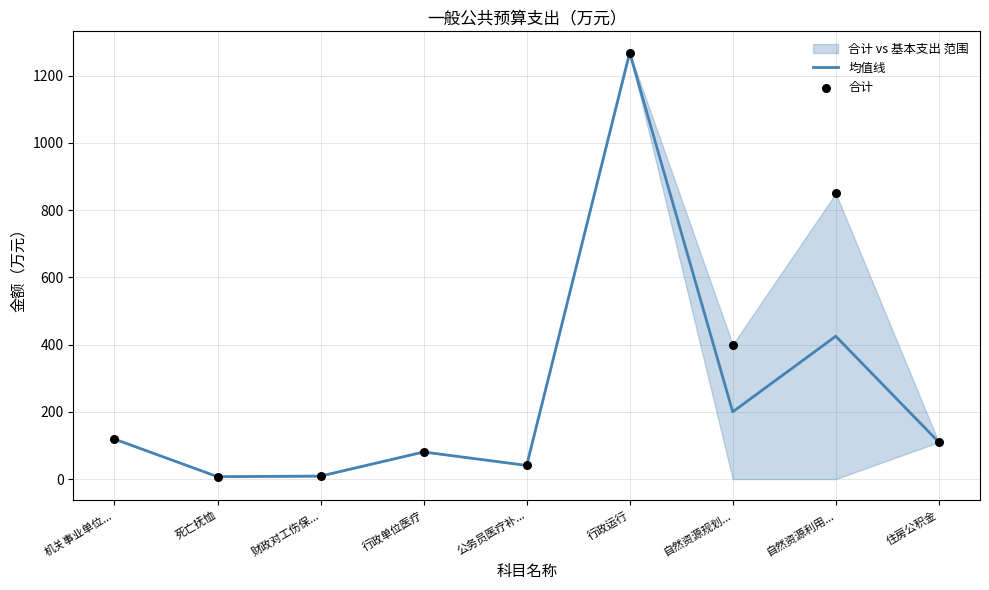

Which series has the largest total across all categories?

合计